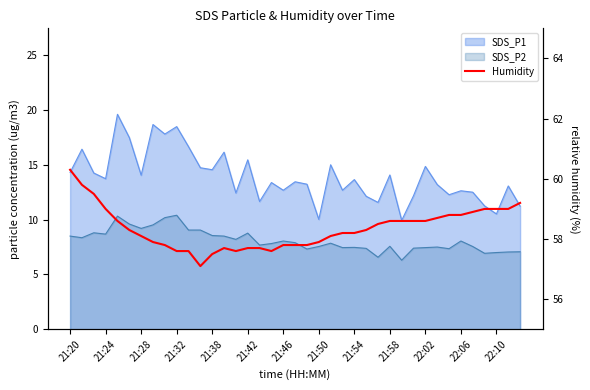

What is the sum of all values?

2275.8